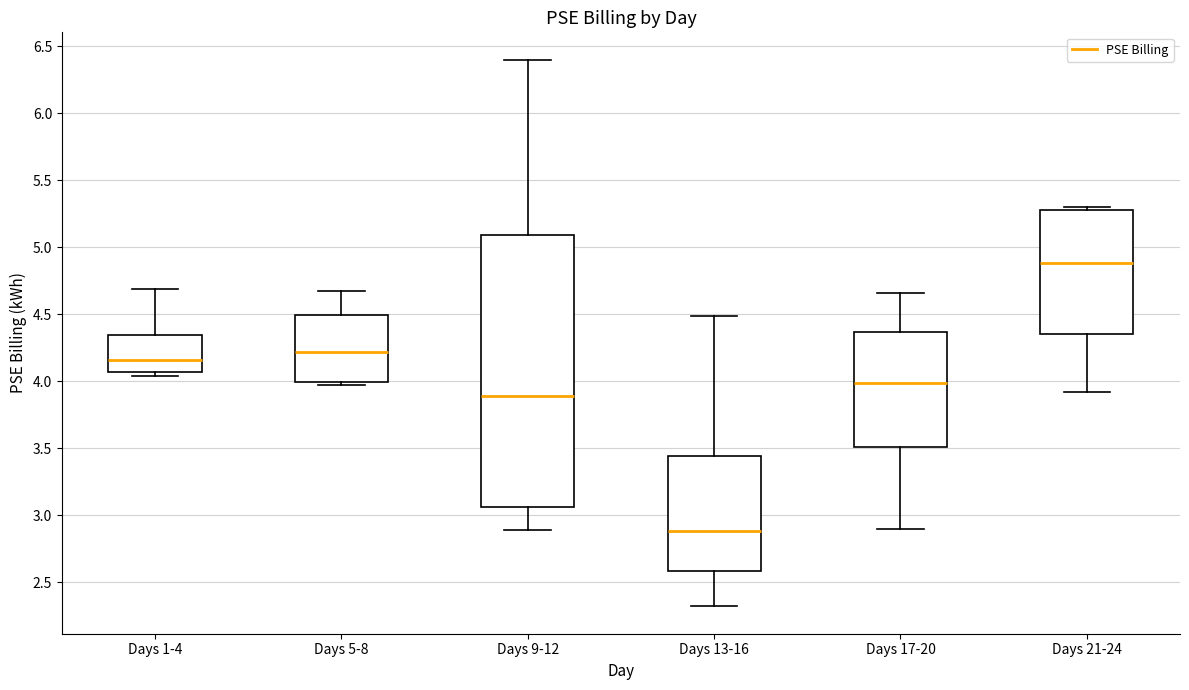

Where does the lower whisker of the box for Days 9-12 end on the y-axis? The values are not printed on the chart, so give them approximately, as read against the axis.

2.90